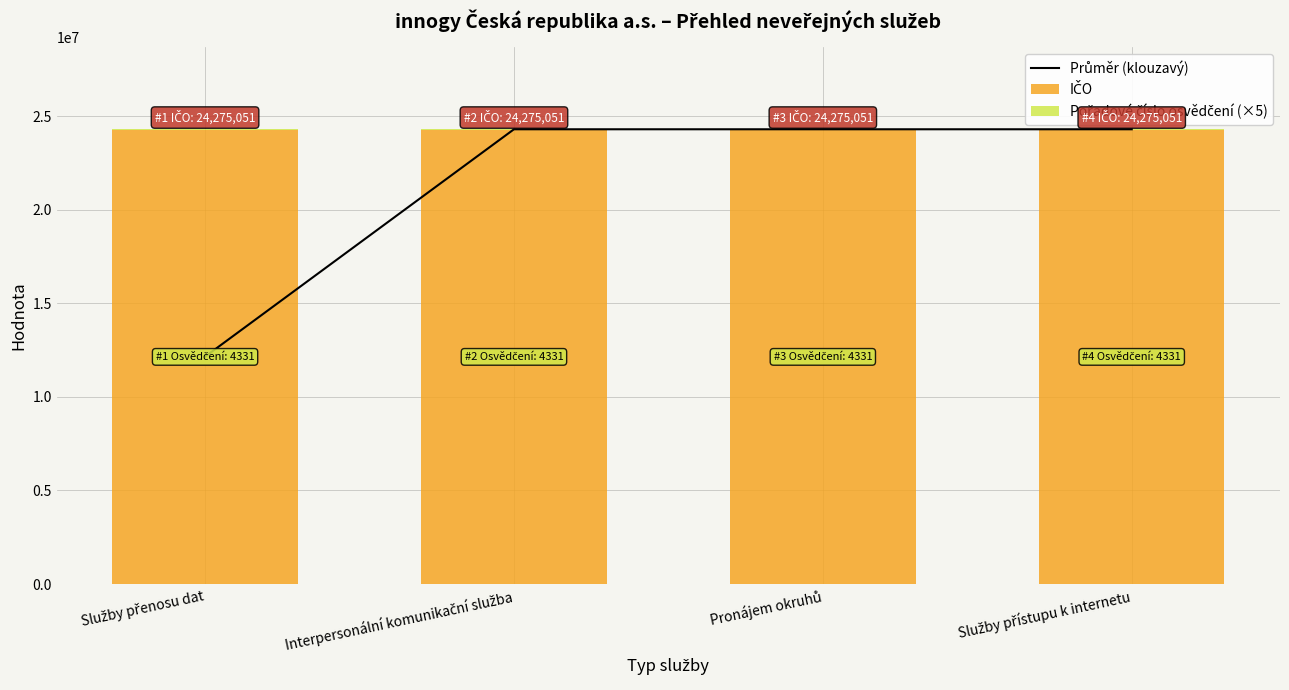

List the labels in order of IČO value, smallest first.

Služby přenosu dat, Interpersonální komunikační služba, Pronájem okruhů, Služby přístupu k internetu